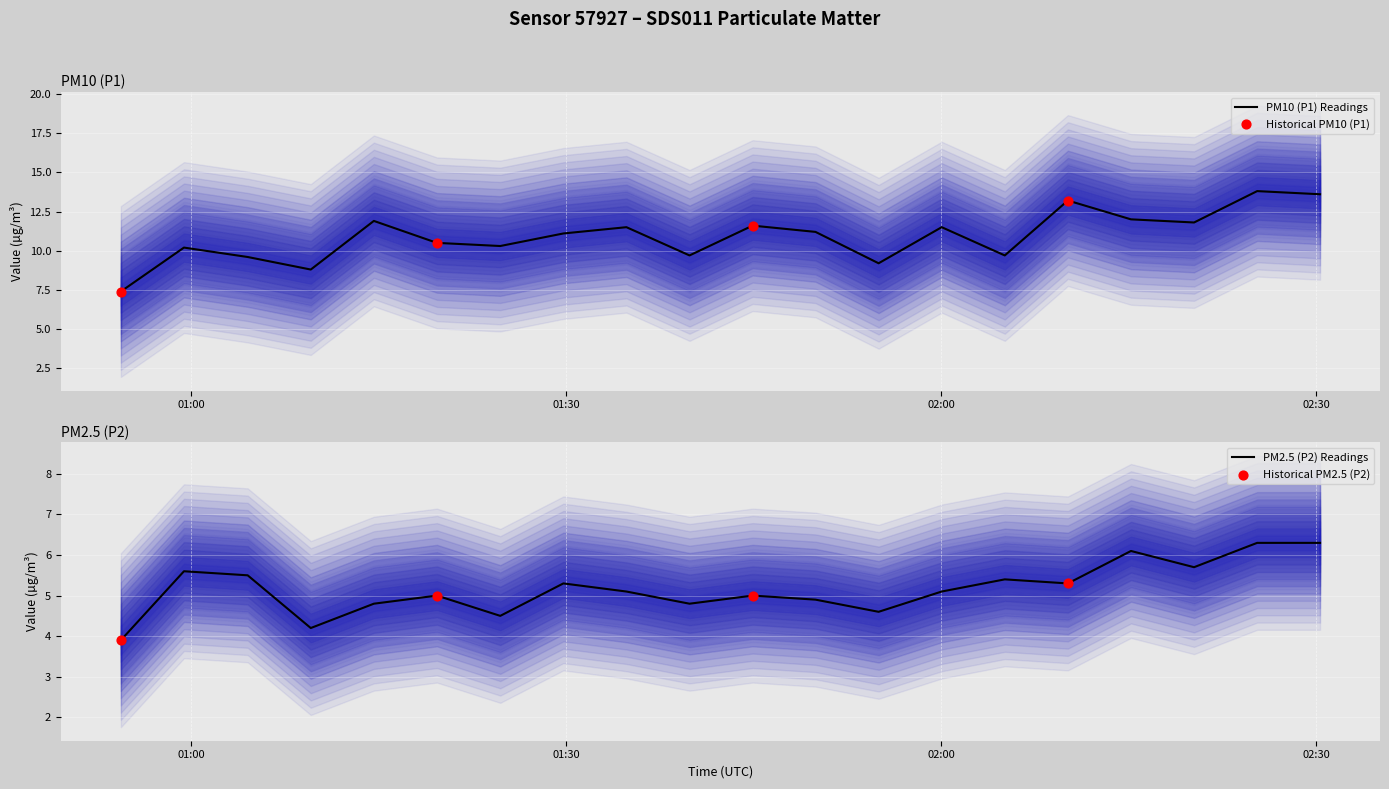

What are all the series names shown in the legend?

P1, P2